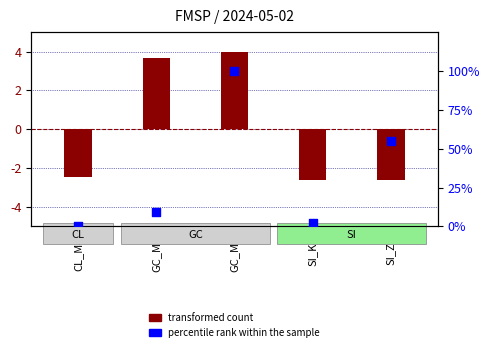

Which series contains the lowest Y value?

transformed count